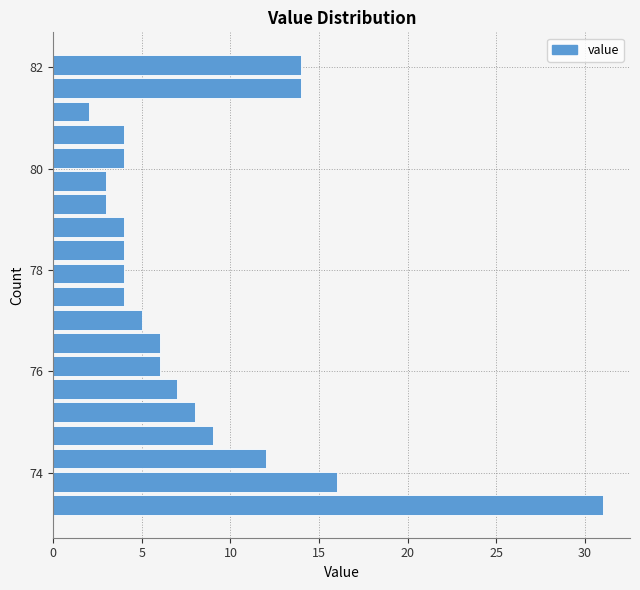

Around what value on the y-axis is the longest bar? Give the approximate position of its centre, as read against the axis.

73.4